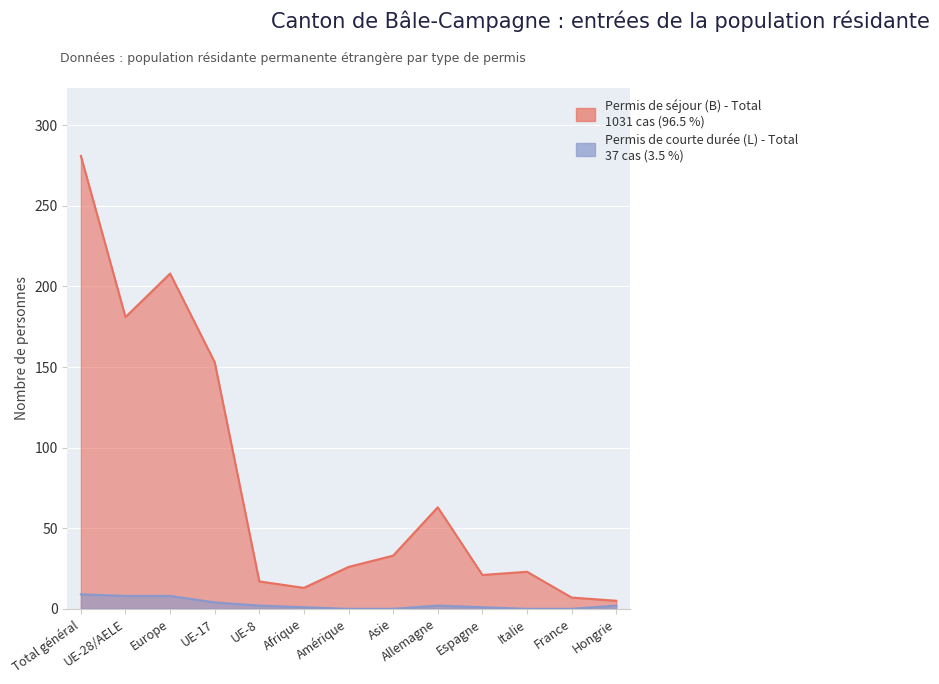

How many interior local peaks does the Permis de courte durée (L) - Total series have?

1